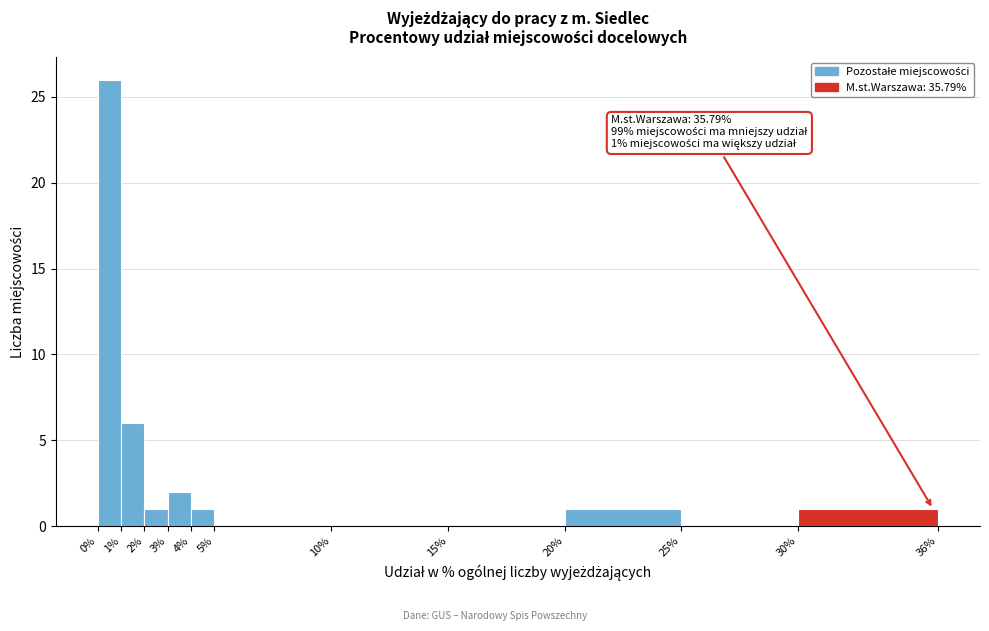

Which range on the x-axis has the tallest bar?

0% to 1%